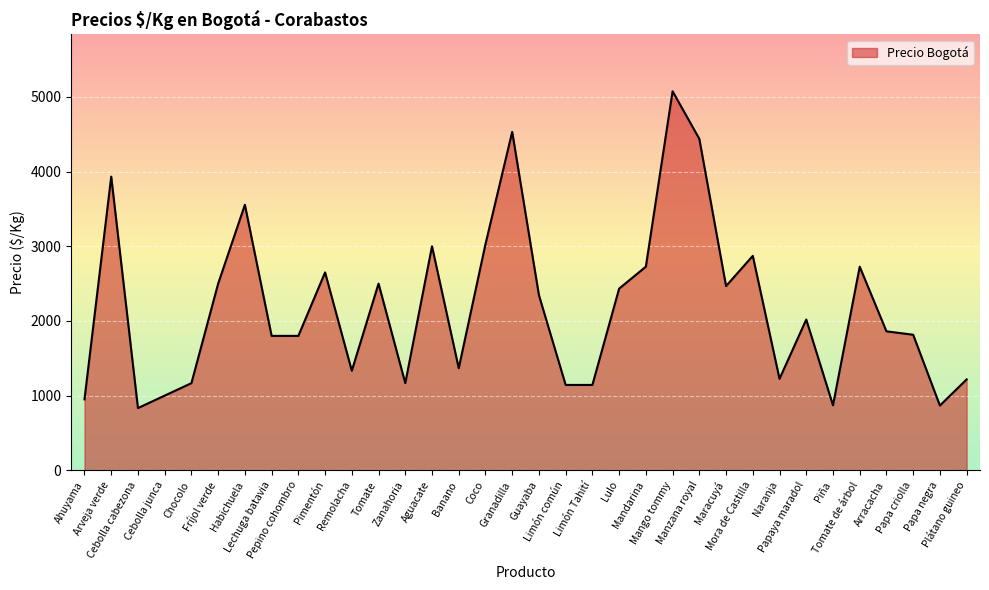

What is the greatest value displayed?

5076